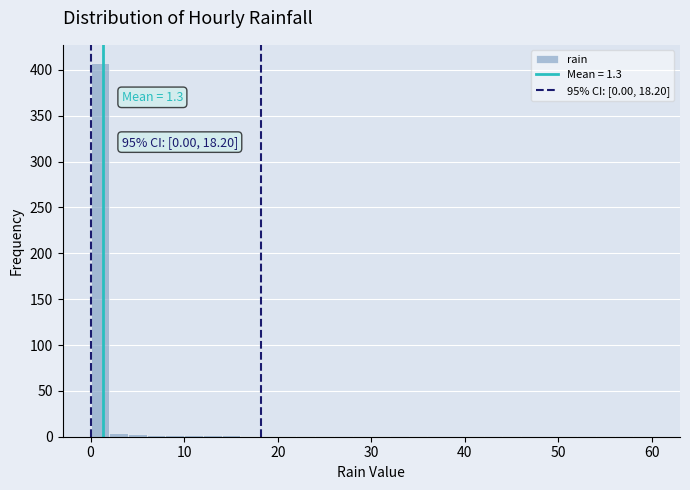

Read against the x-axis, roughly where is the centre of the tallest bar?

1